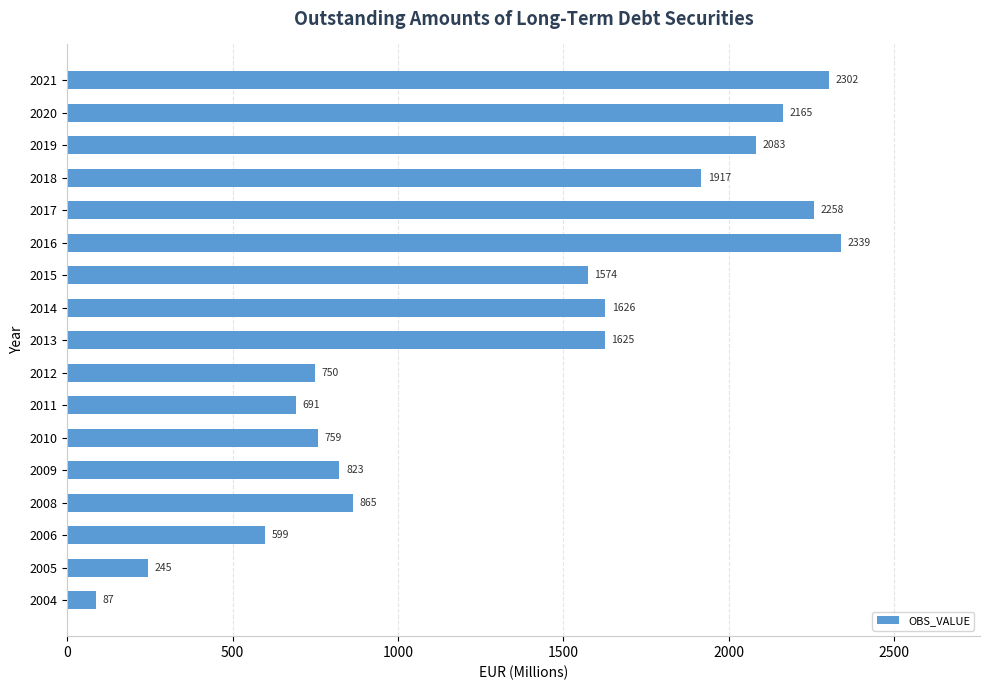

Is it true that the value at 2012 is 993.0?

False